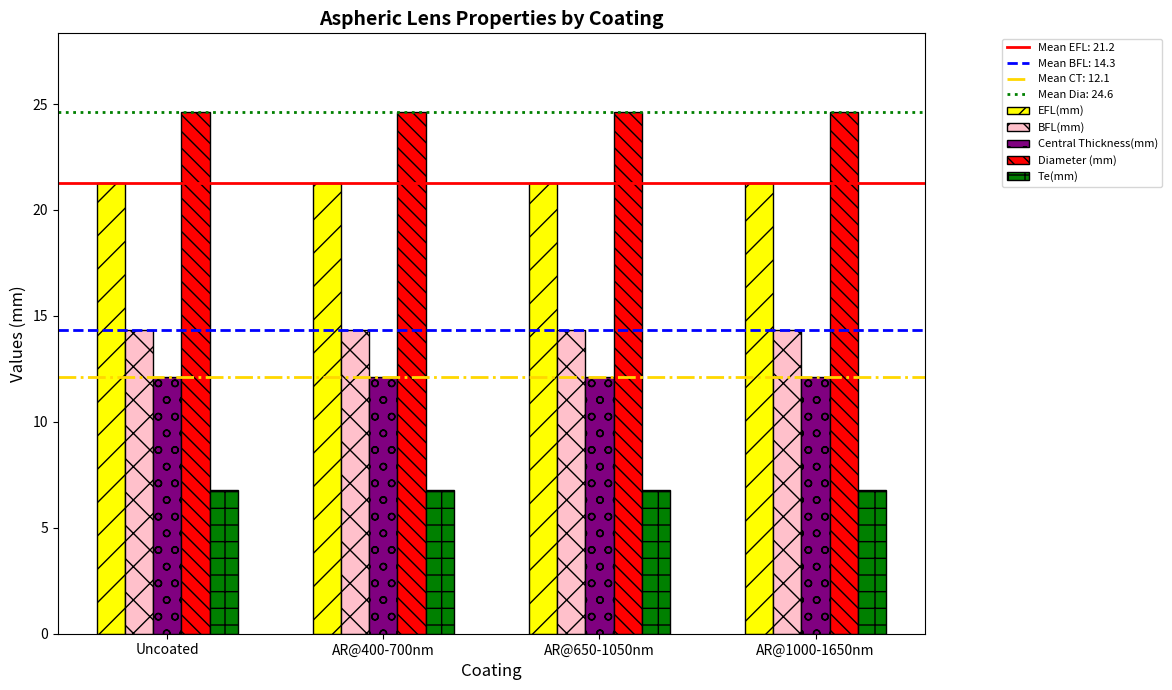

How many bars are there in total?

20